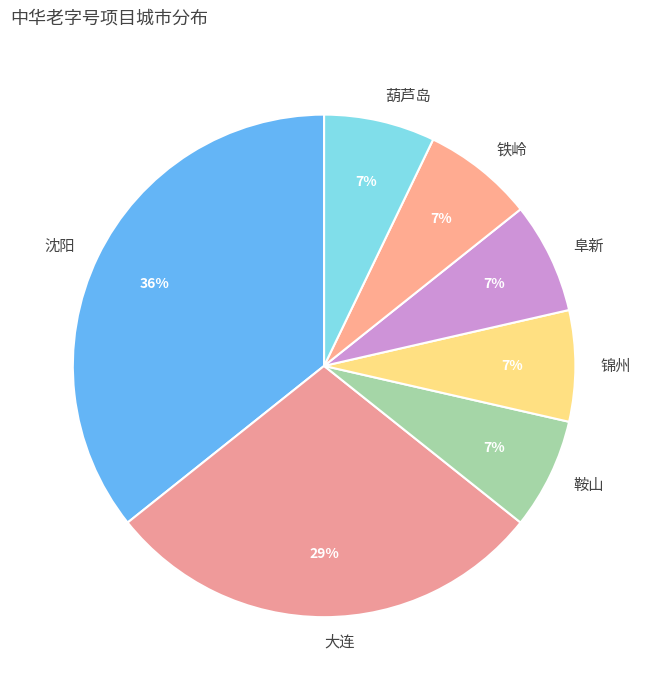

How many segments does this pie chart have?

7